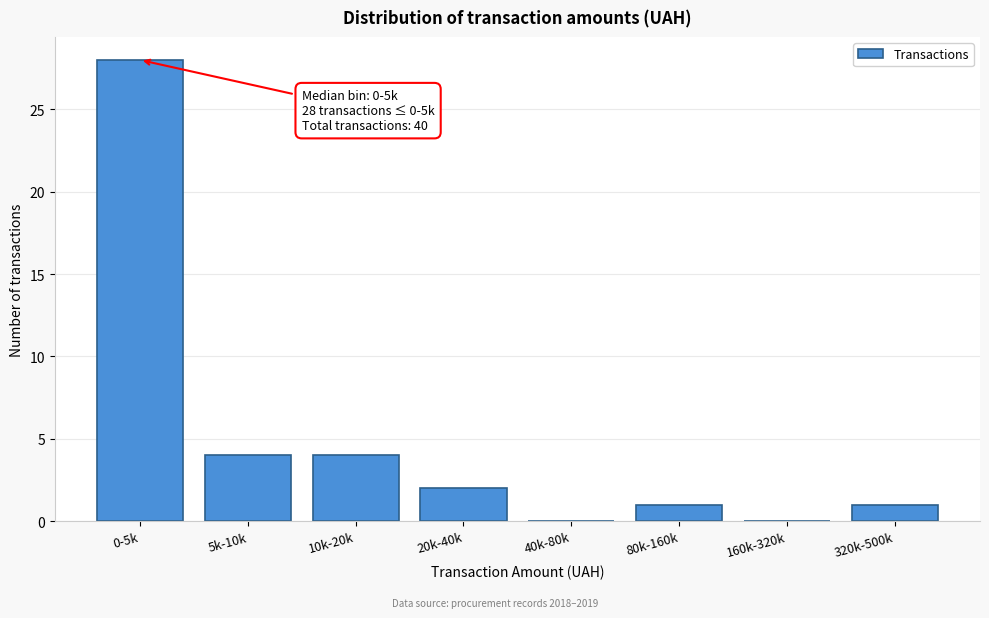

Reading left to right, extract all data points from this chart.

0-5k=28	5k-10k=4	10k-20k=4	20k-40k=2	40k-80k=0	80k-160k=1	160k-320k=0	320k-500k=1